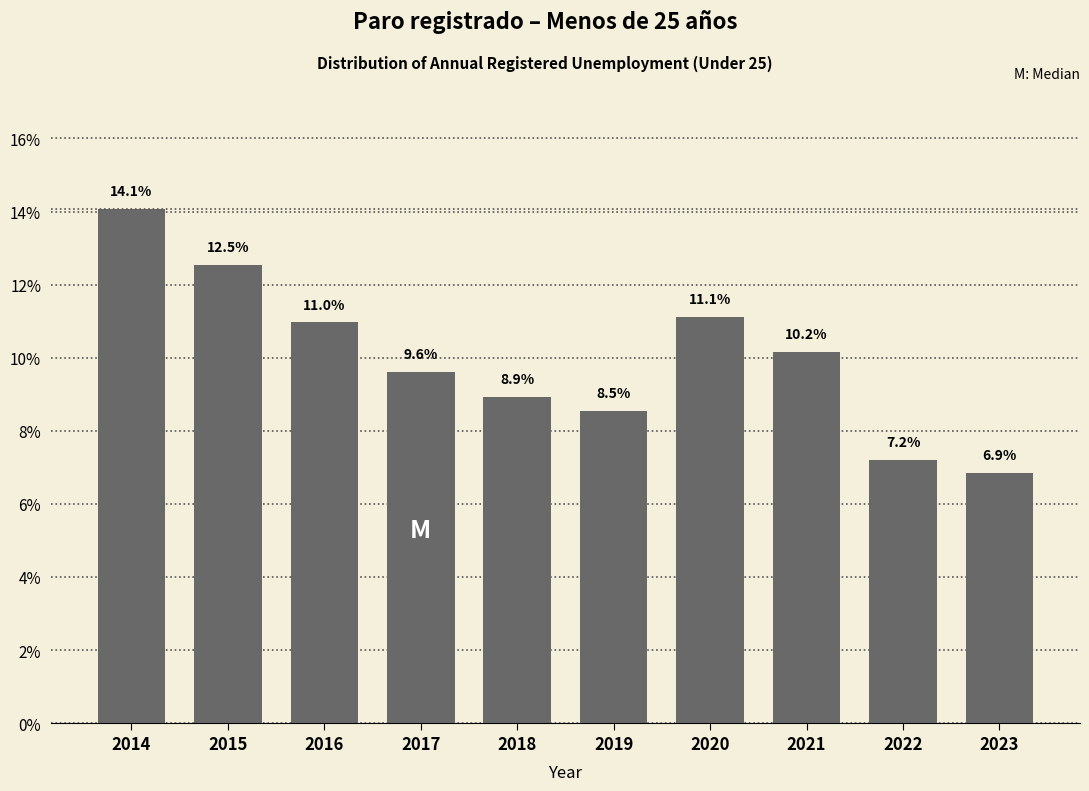

Reading left to right, extract all data points from this chart.

14.1	12.5	11.0	9.6	8.9	8.5	11.1	10.2	7.2	6.9